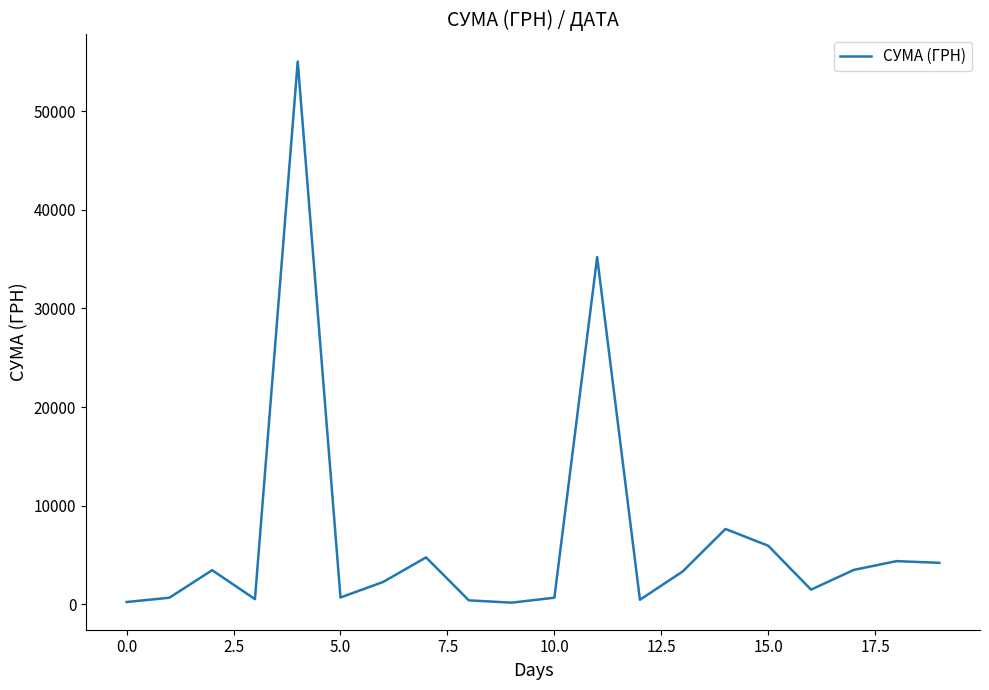

What is the greatest value displayed?

55052.5